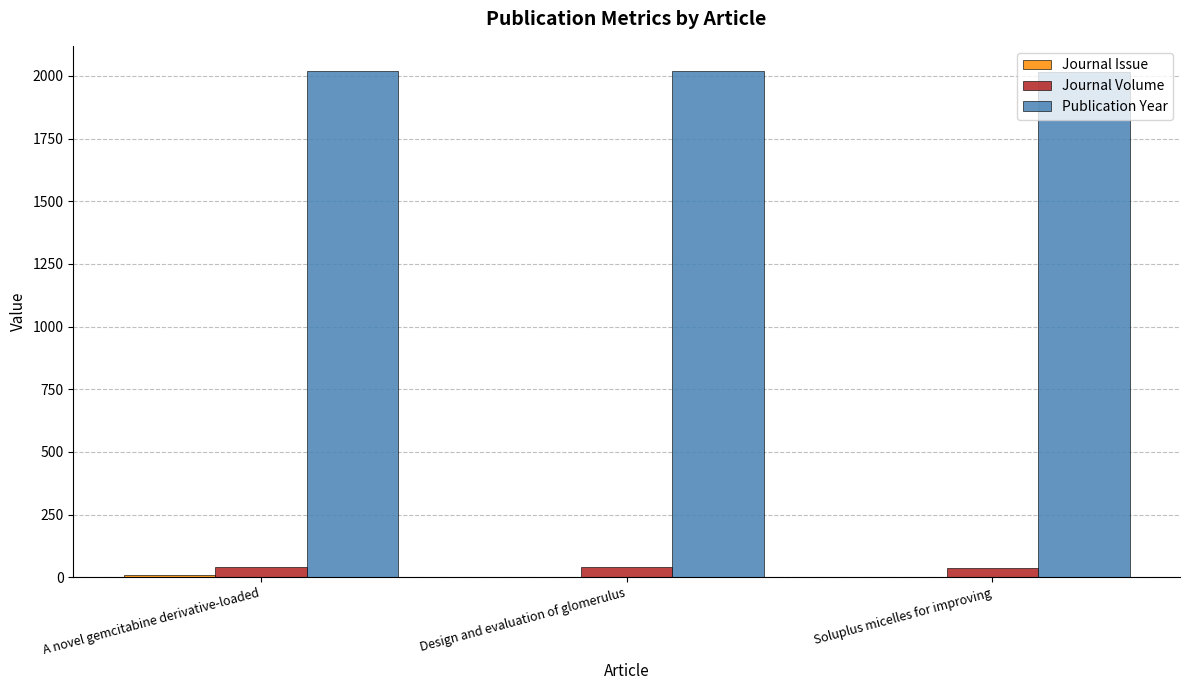

True or false: Publication Year has a value of 2017 at Soluplus micelles for improving.

True